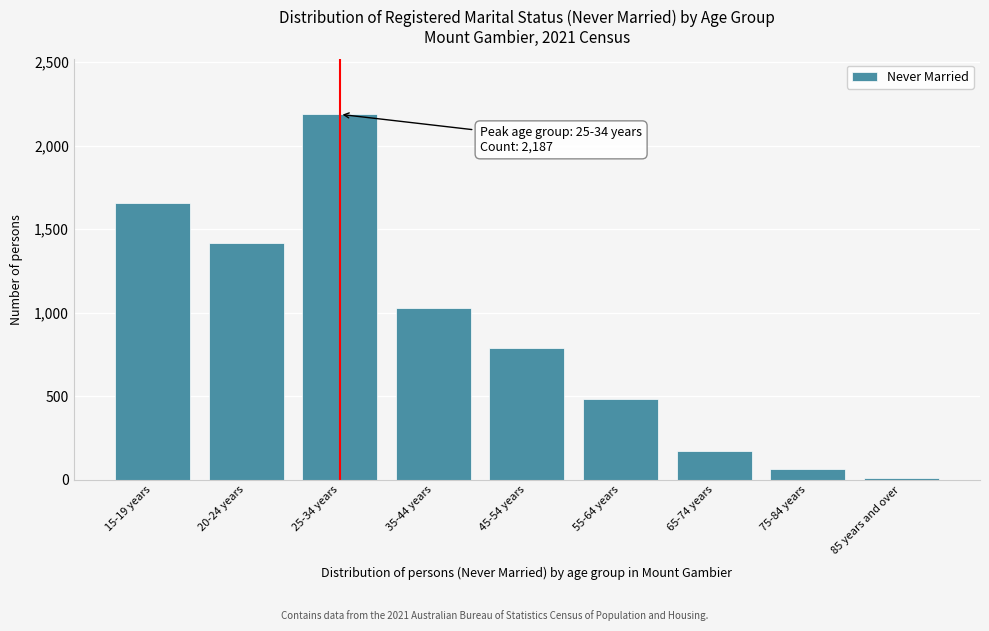

Reading right to left, list all the values displayed in this chart.

10	63	173	483	789	1027	2187	1415	1654